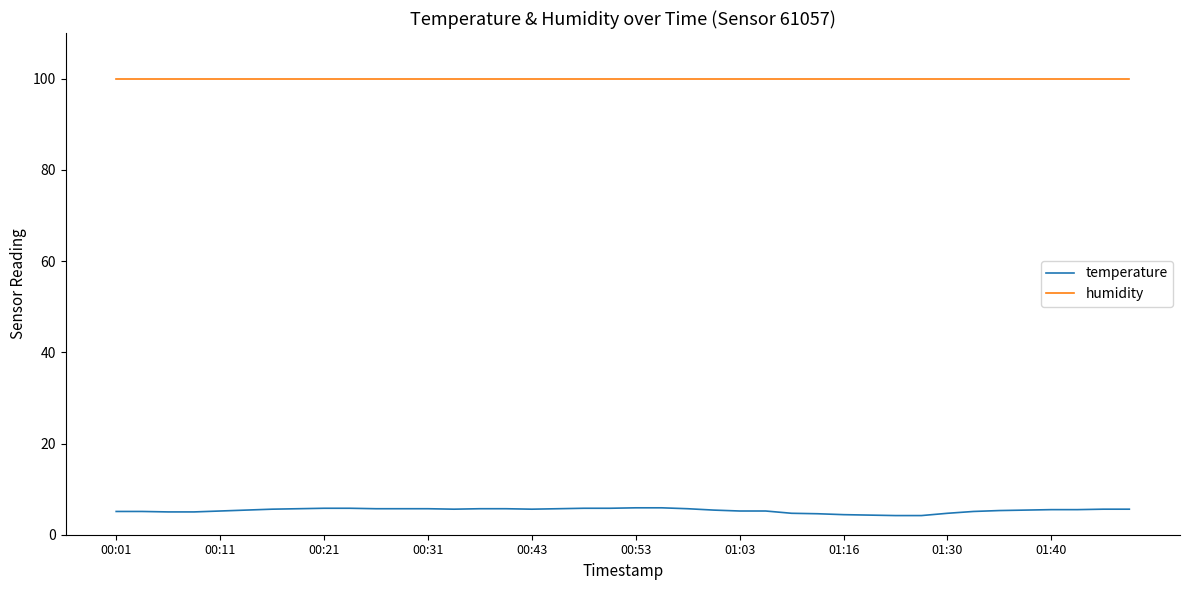

What are all the series names shown in the legend?

temperature, humidity